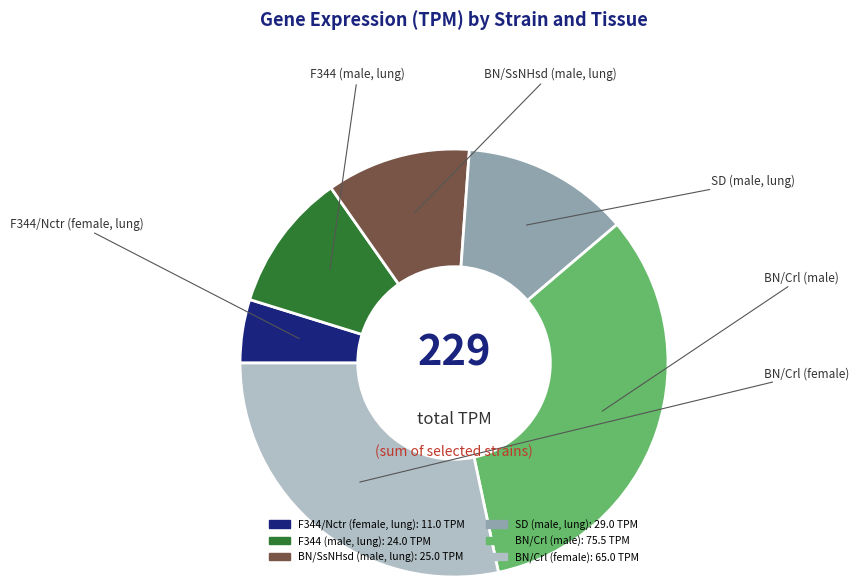

What is the ratio of the value at BN/SsNHsd (male, lung) to the value at SD (male, lung)?

0.9